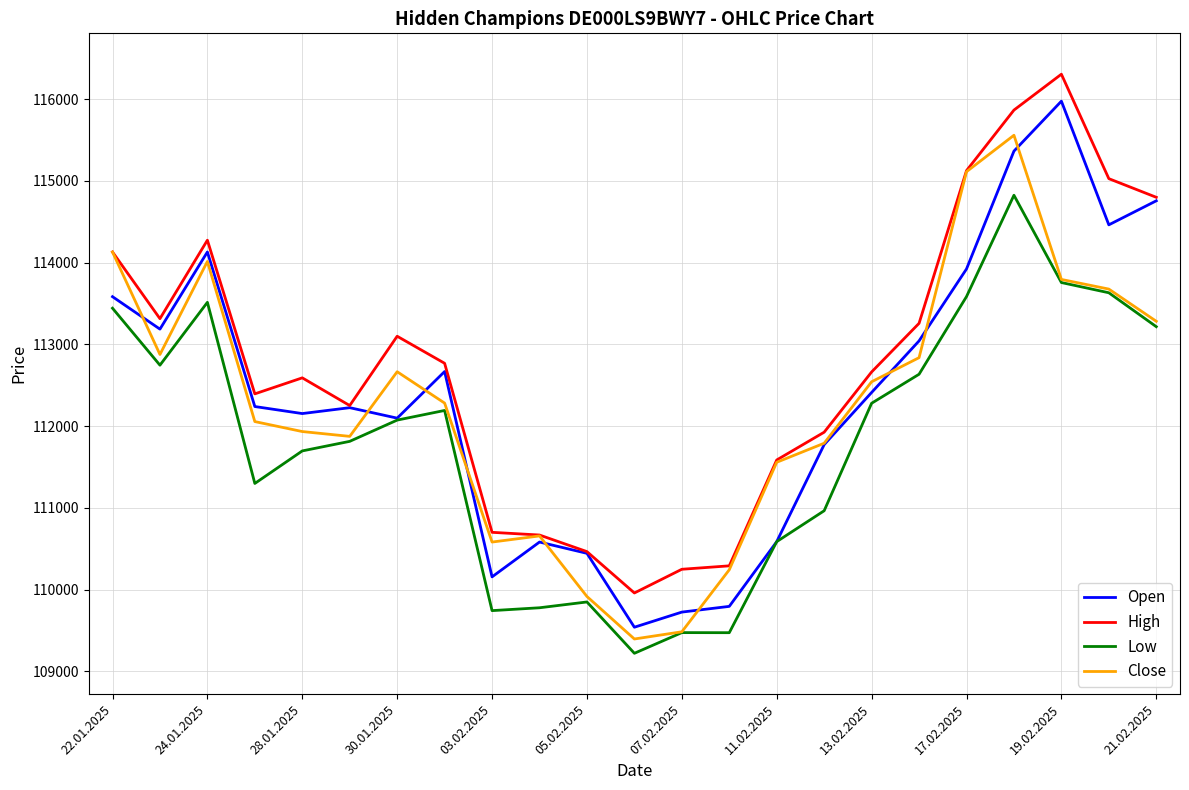

How many lines are shown in the chart?

4